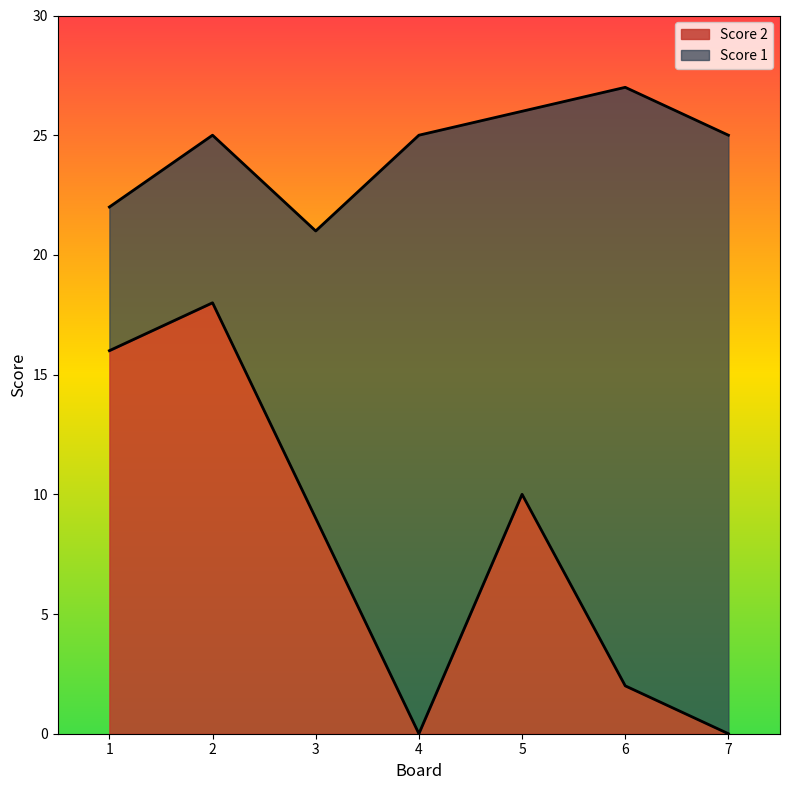

How many lines are shown in the chart?

2